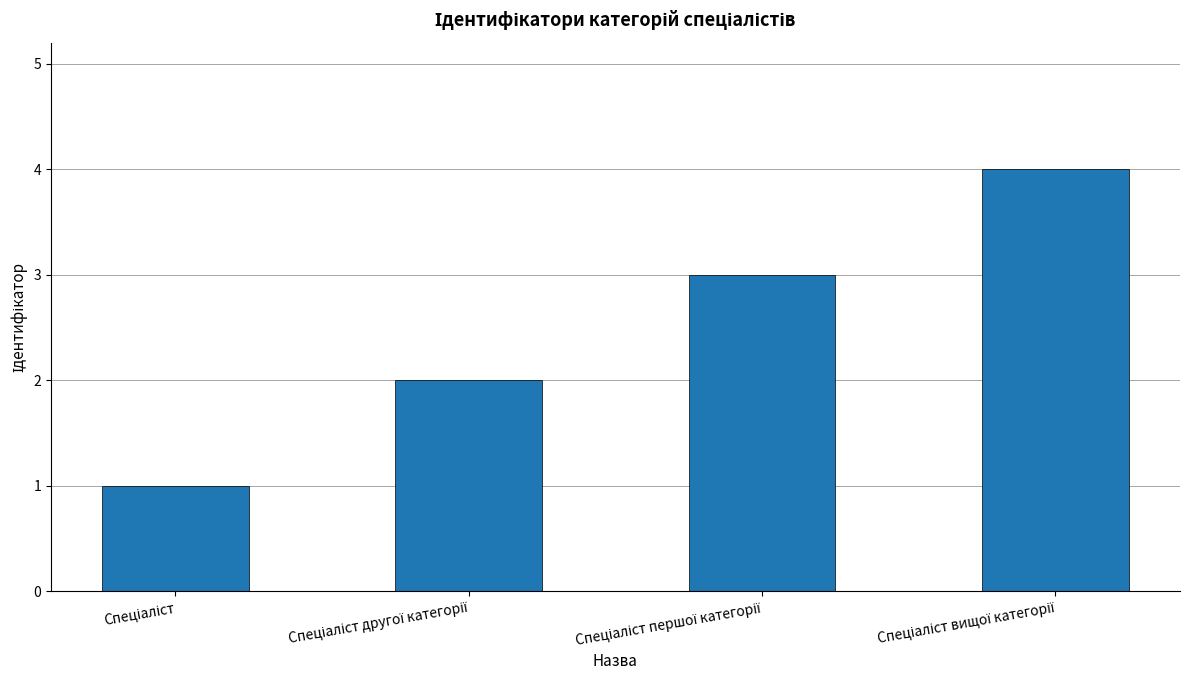

What is the greatest value displayed?

4